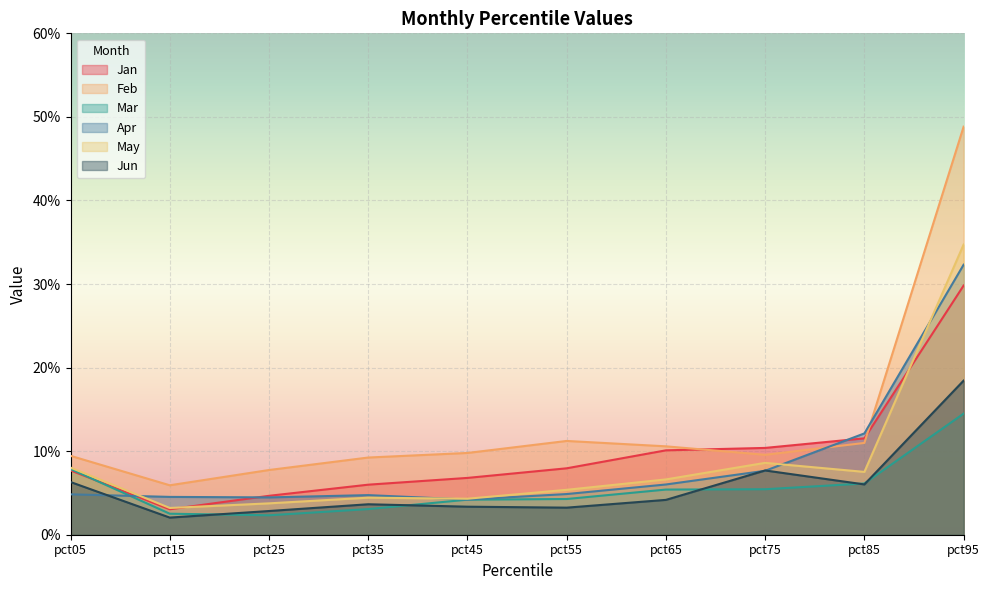

What are all the series names shown in the legend?

Jan, Feb, Mar, Apr, May, Jun